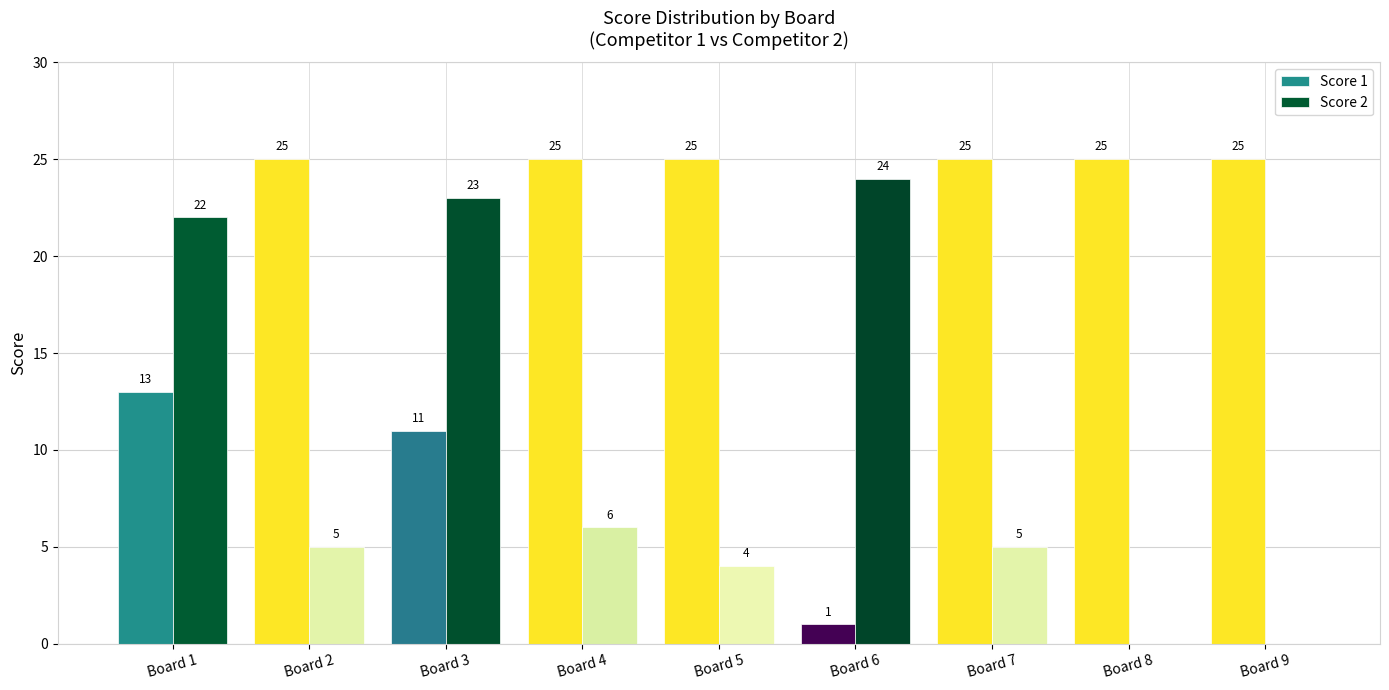

What is the maximum value for Score 1?

25